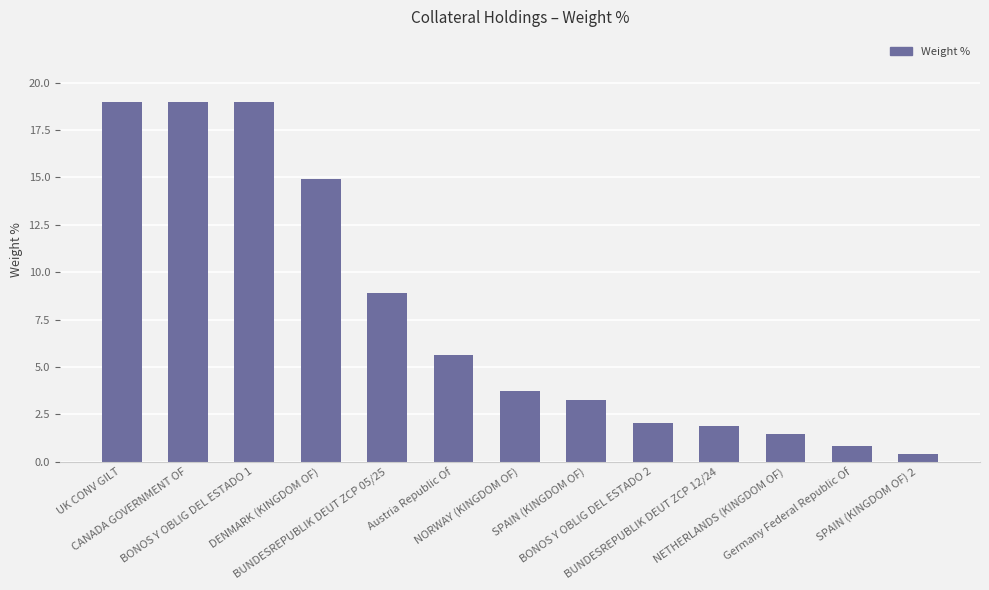

How many data points are above 3?

8